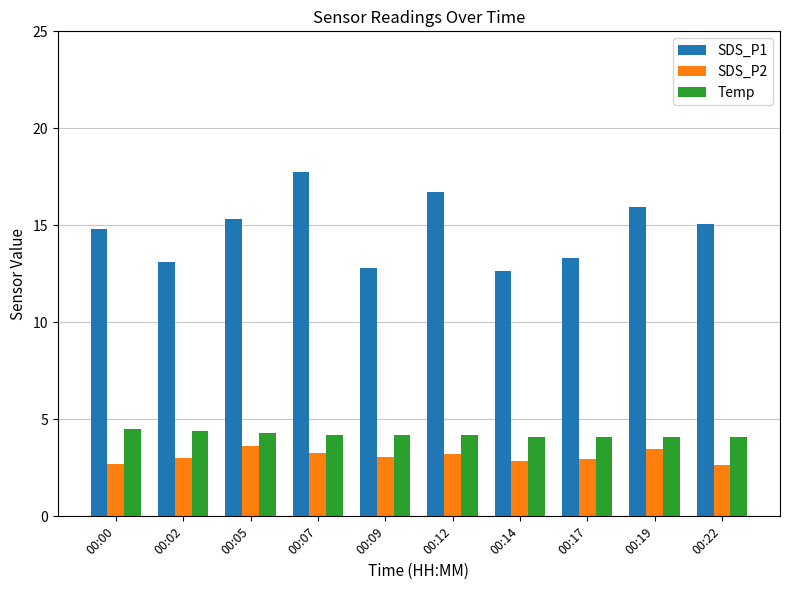

Is it true that SDS_P1 equals 15.3 at 00:05?

True